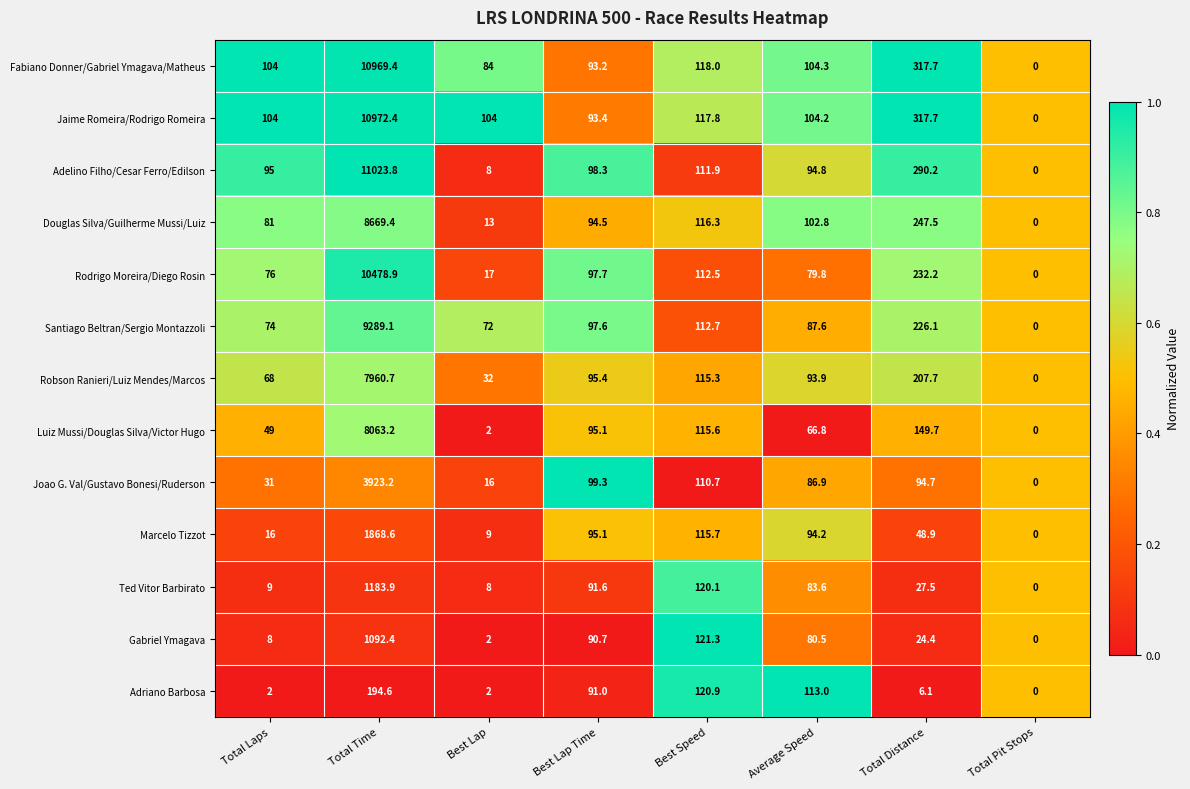

Count the number of data series in this chart.

13